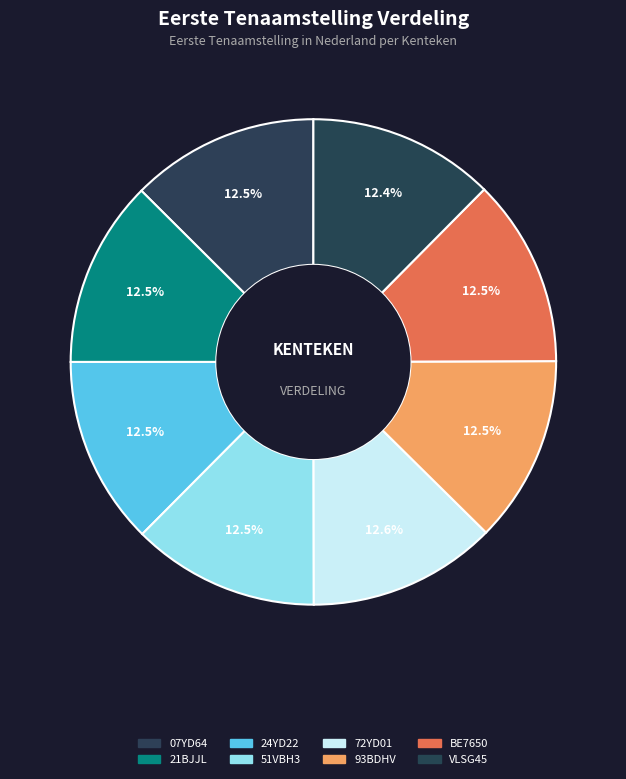

Does 51VBH3 account for over 50% of the chart?

No